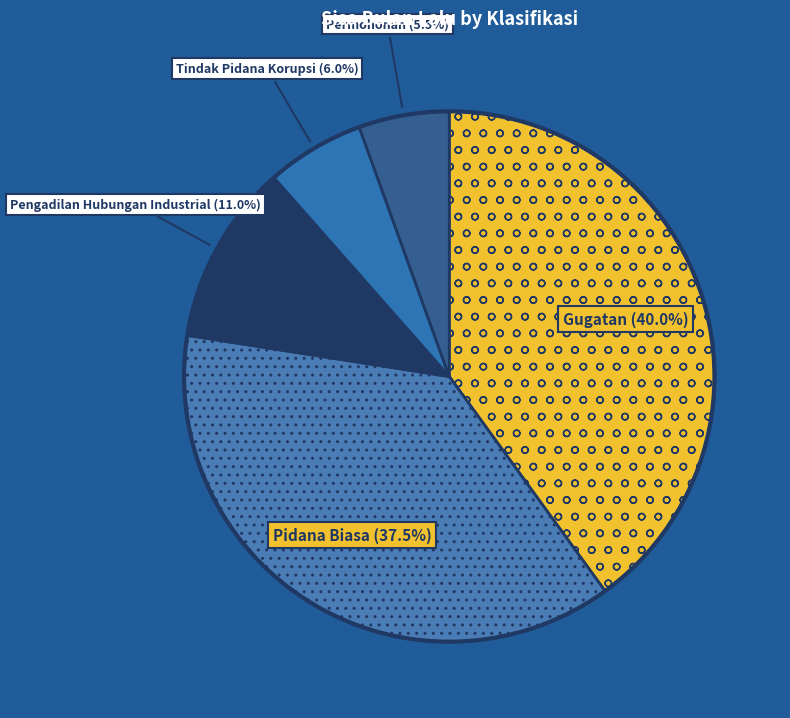

Approximately how many times larger is the value at Tindak Pidana Korupsi compared to Pengadilan Hubungan Industrial?

0.5